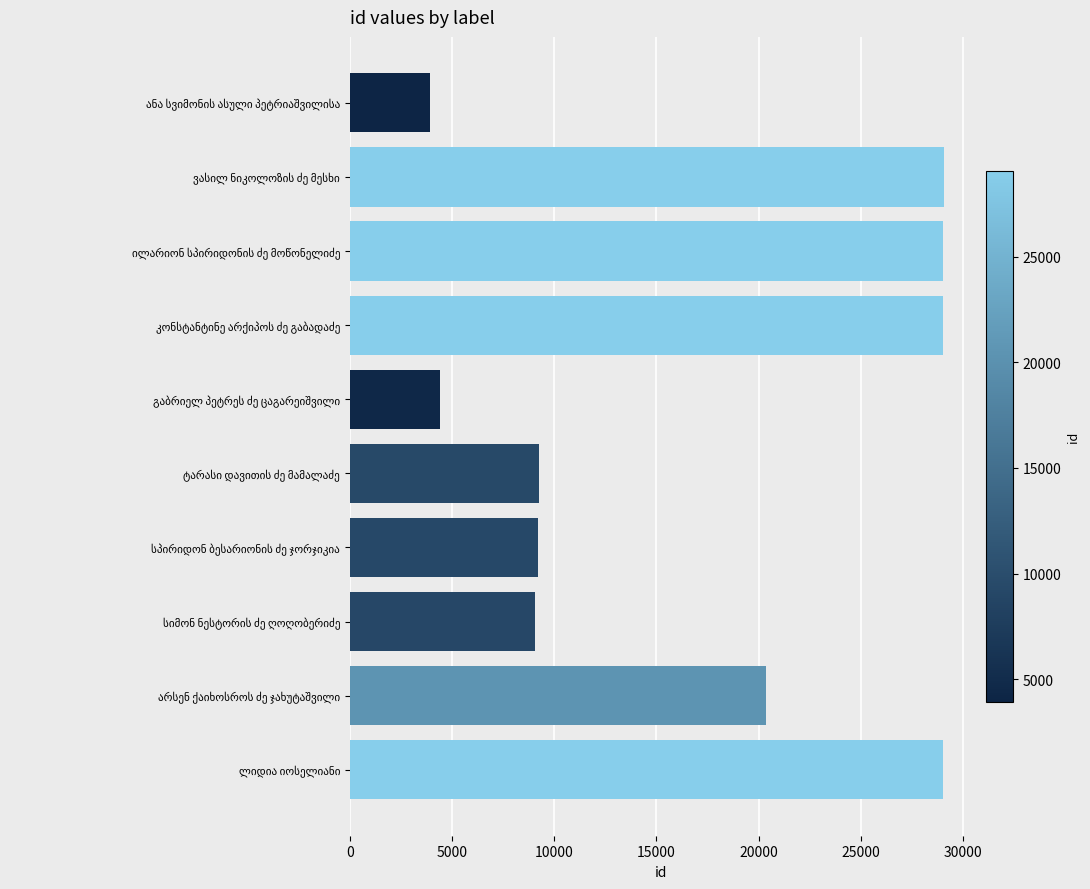

What is the value of the 2nd bar from the top?

29053